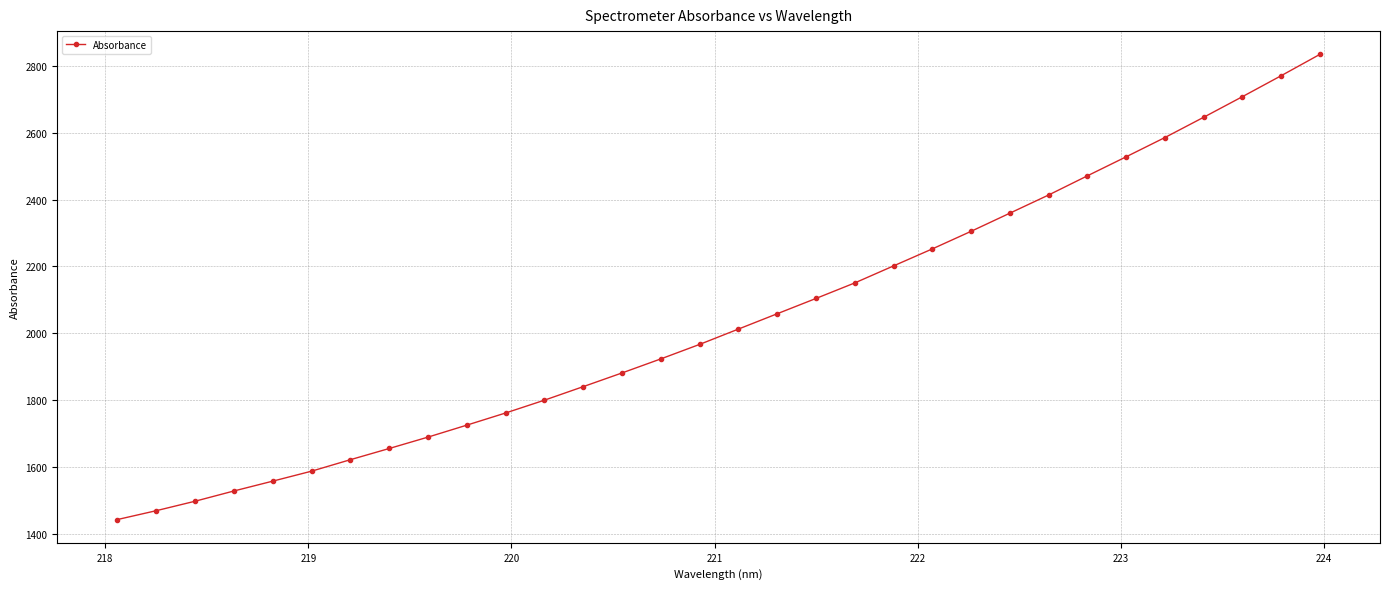

What is the value of the 28th point from the left?

2585.5